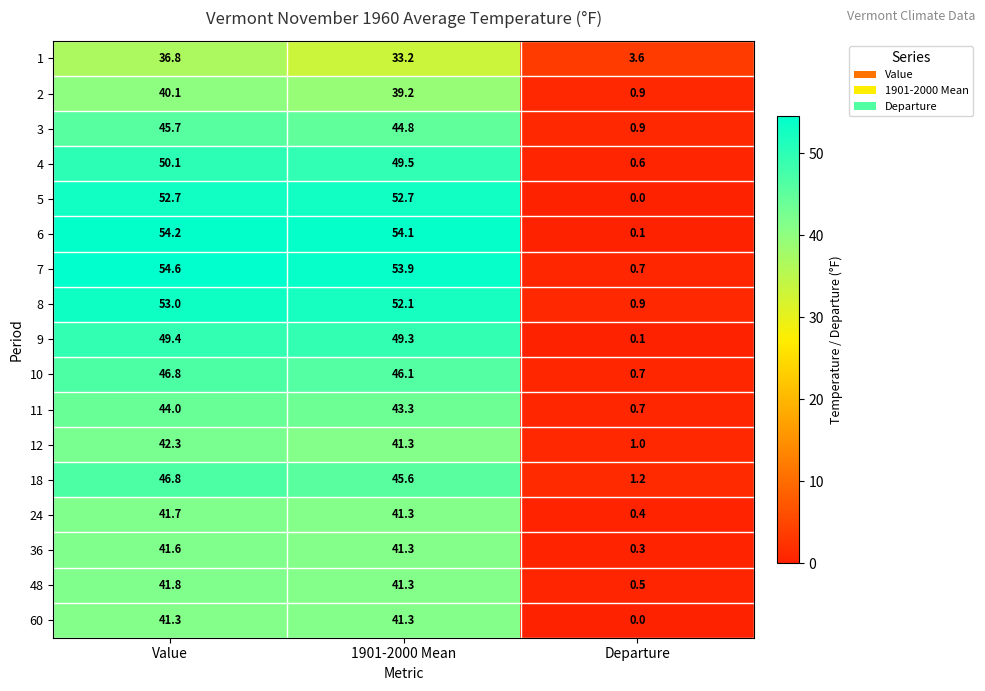

Rank the categories by 18 value from lowest to highest.

Departure, 1901-2000 Mean, Value